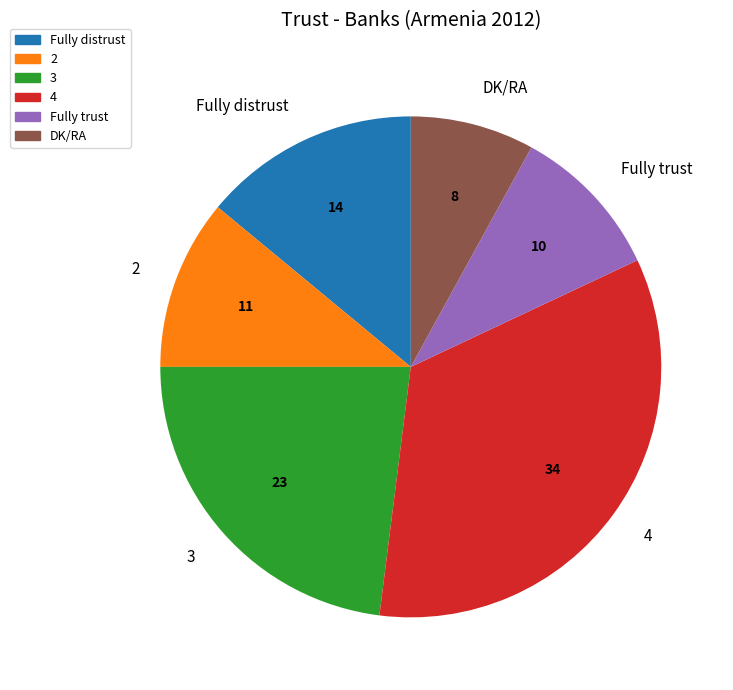

Which category has the biggest portion of the pie?

4